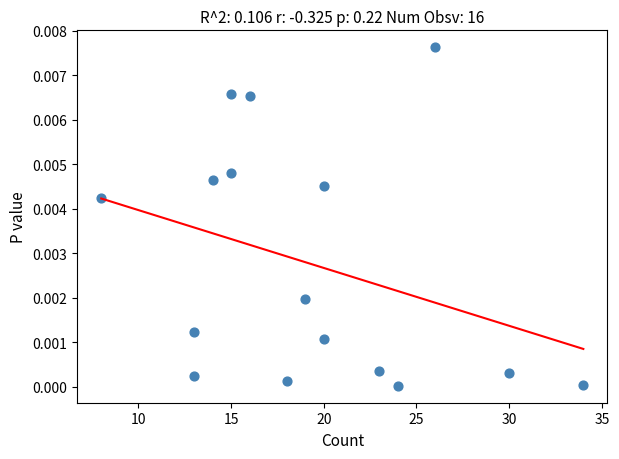

What is the range of X values (max minus min)?

26.0